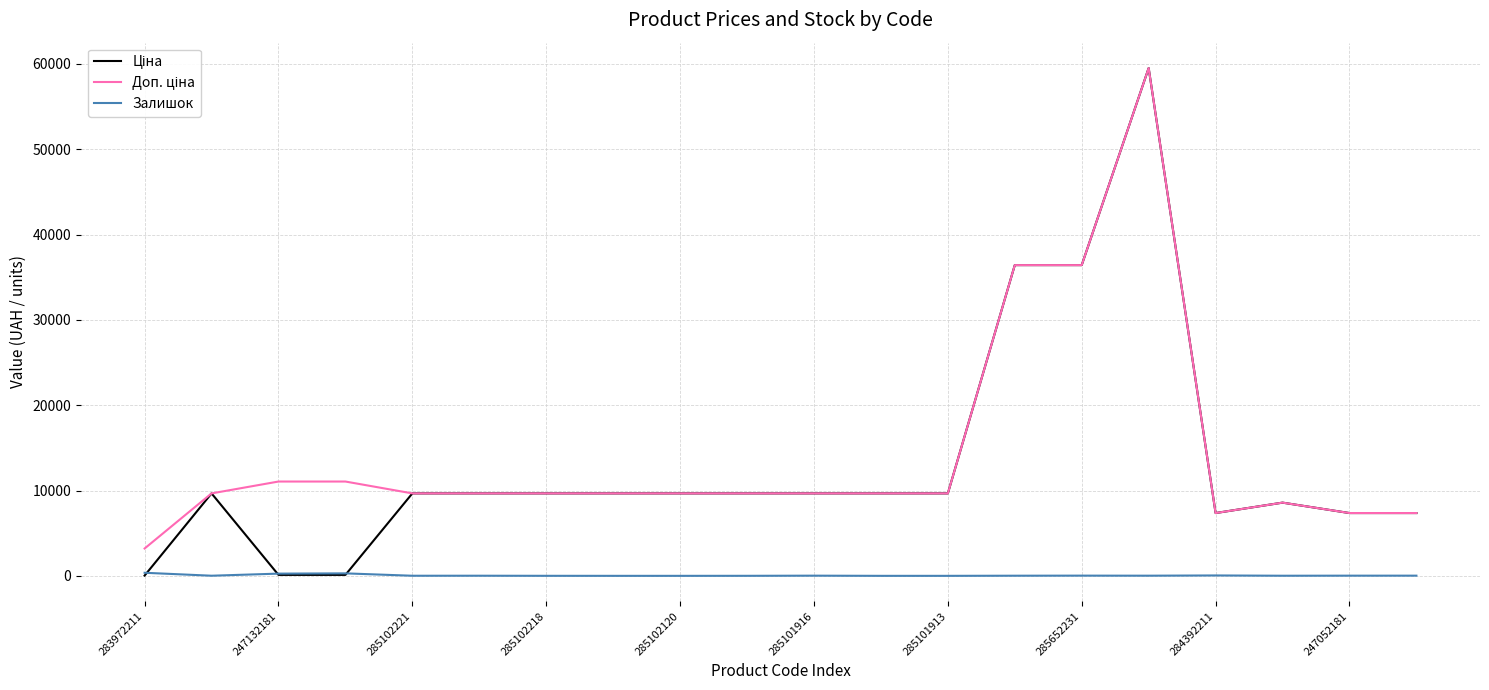

What is the difference between the highest and lowest values at 285101913?

9664.7